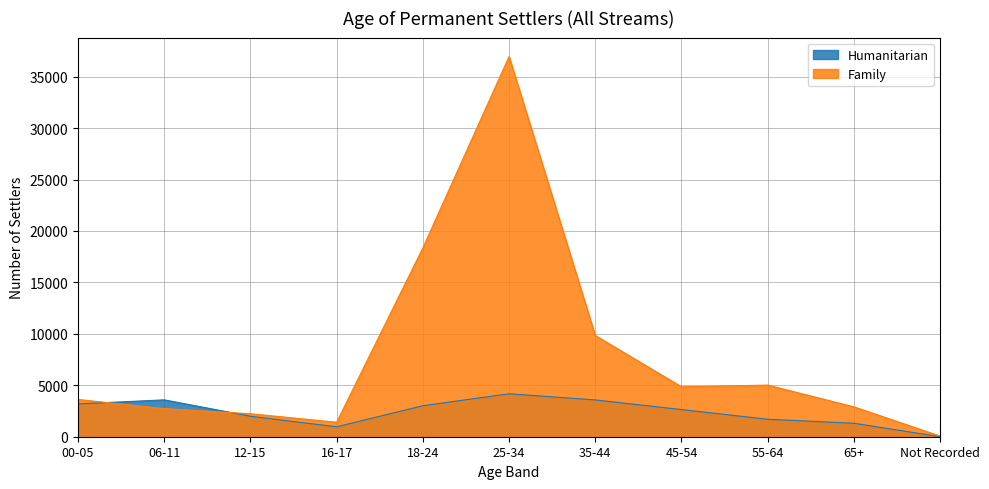

Which series has the largest range (max minus min)?

Family